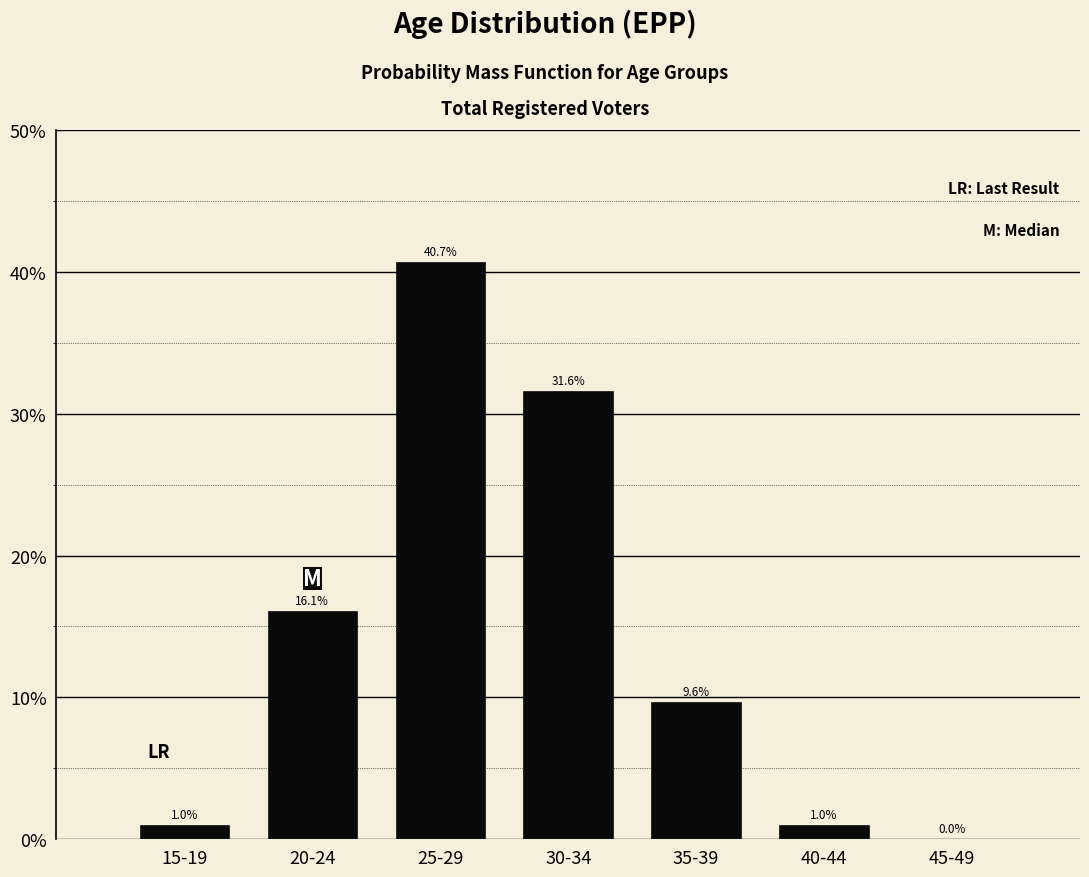

The value at 20-24 is 6.4. True or false?

False